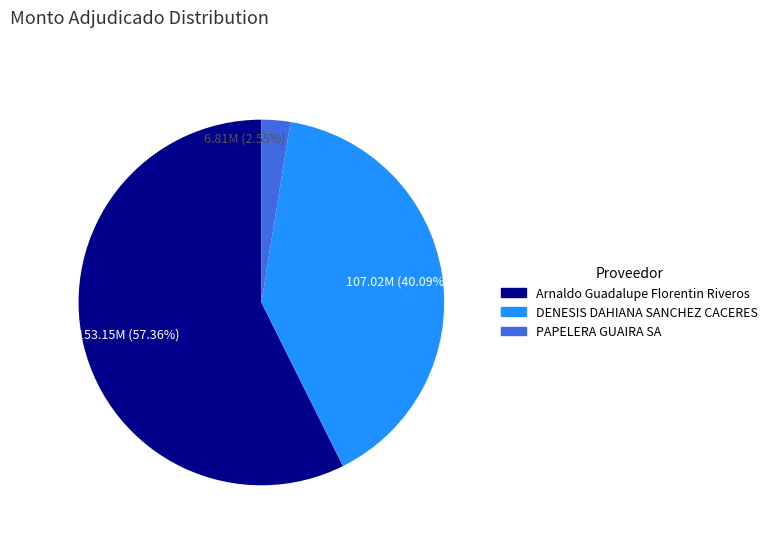

What is the total percentage of DENESIS DAHIANA SANCHEZ CACERES and PAPELERA GUAIRA SA?

42.6%